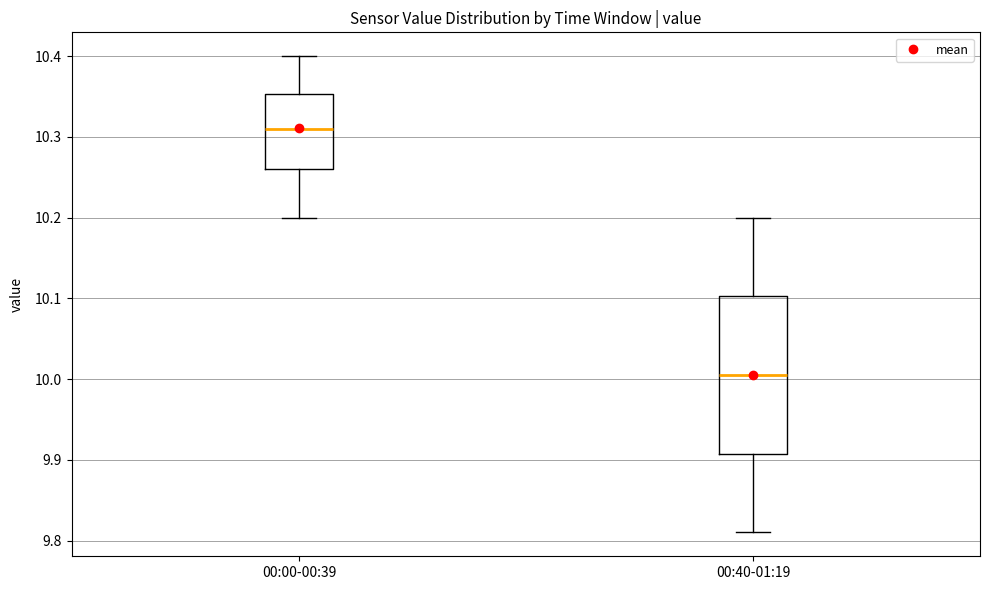

Reading left to right, transcribe this box plot: for each box, give where its median line is, the range the box spans, and where its two whiskers end, as read against the y-axis. The values are not printed on the chart, so give them approximately, as read against the axis.

00:00-00:39: median 10.31, box 10.26 to 10.35, whiskers 10.20 to 10.40
00:40-01:19: median 10.01, box 9.91 to 10.10, whiskers 9.81 to 10.20